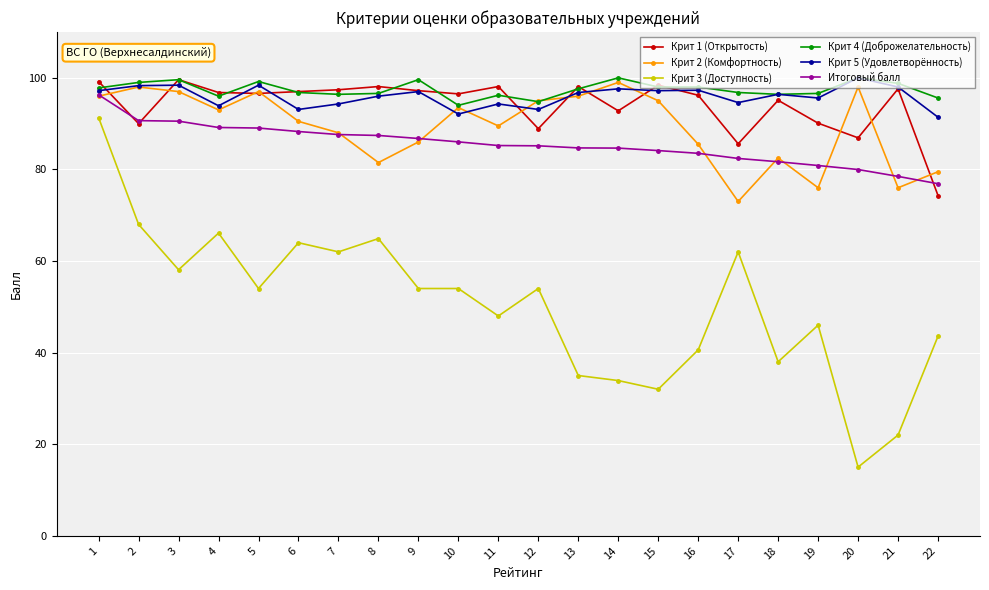

What is the maximum value shown in the chart?

100.0